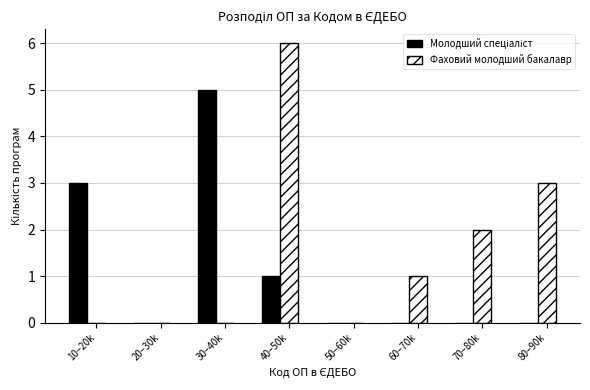

What is the sum of all Фаховий молодший бакалавр values?

12